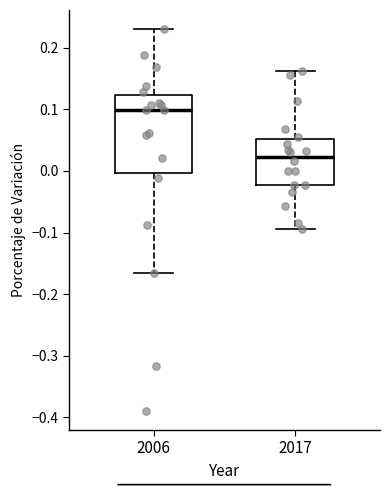

Where is the lower edge of the box at x = 2017 on the y-axis? The values are not printed on the chart, so give them approximately, as read against the axis.

-0.02